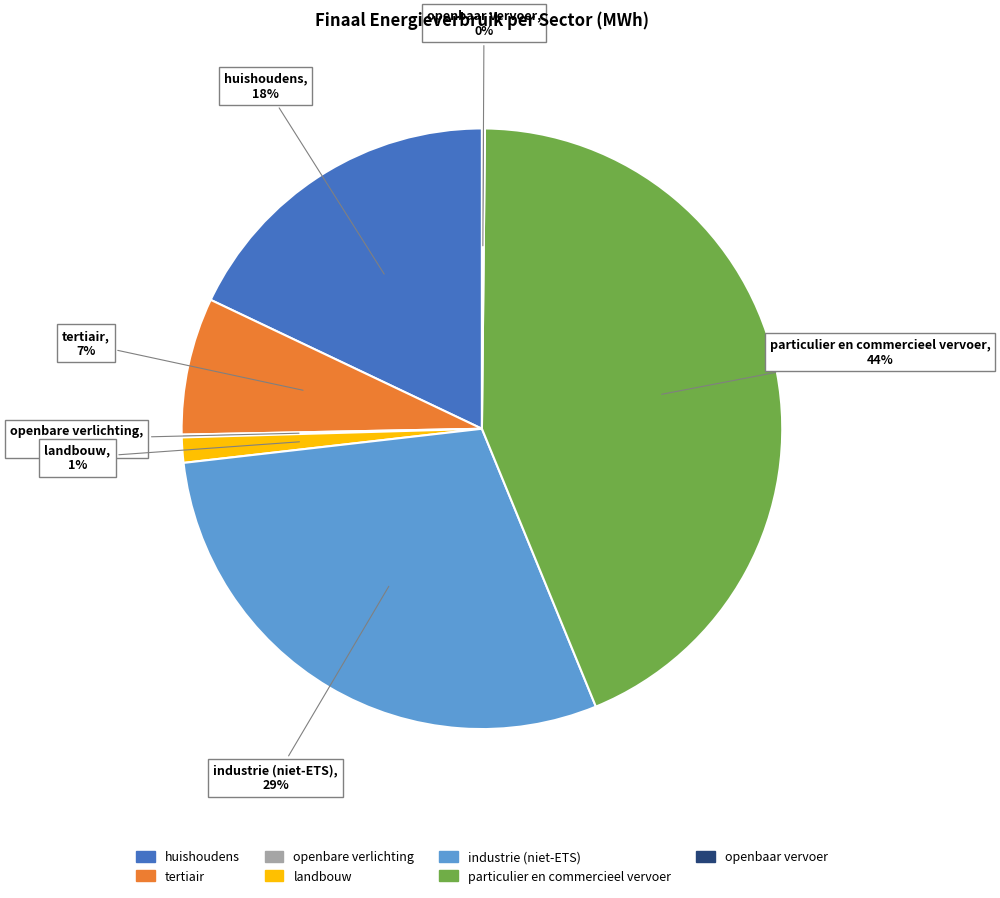

True or false: particulier en commercieel vervoer accounts for 44% of the total.

True